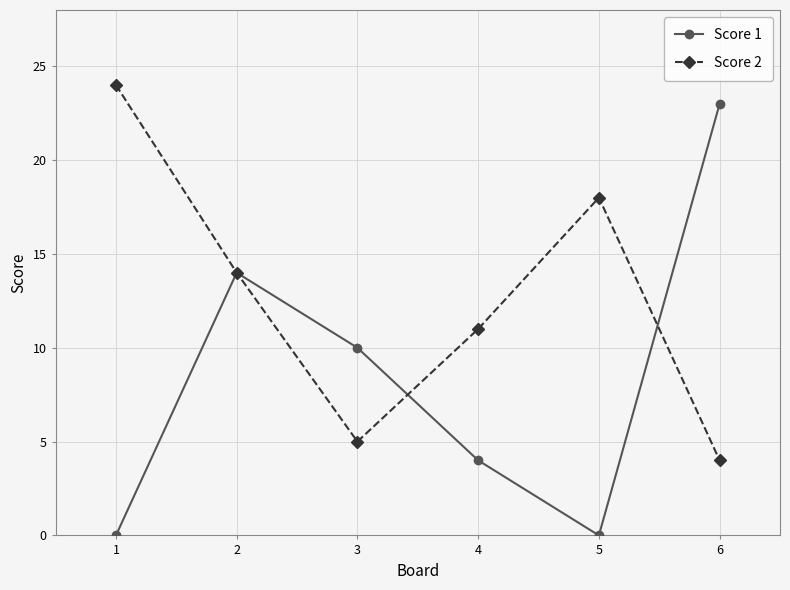

Where is the first local minimum for Score 1?

5